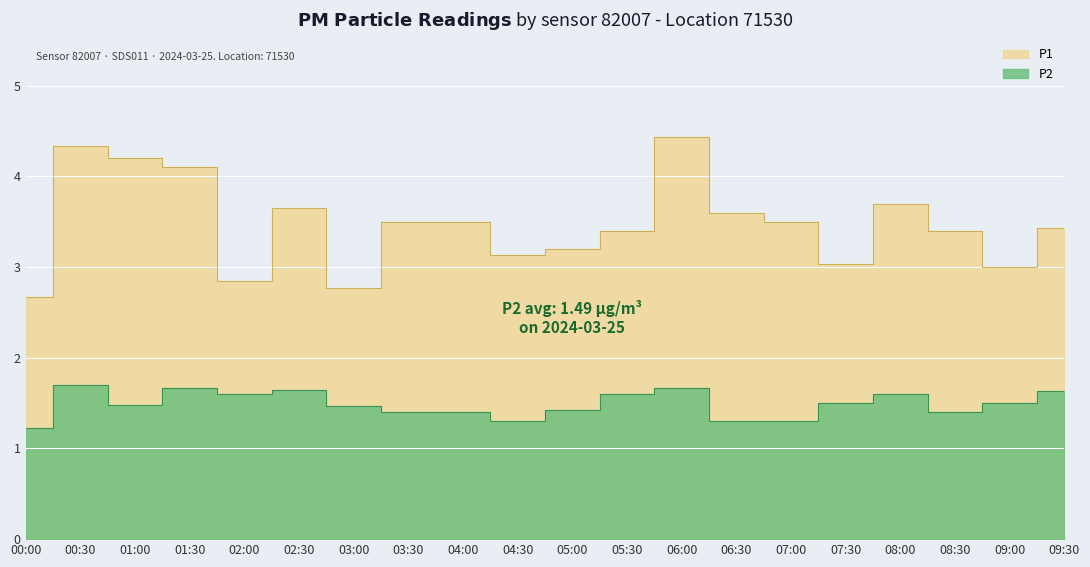

At which category is the sum across all series the highest?

06:00